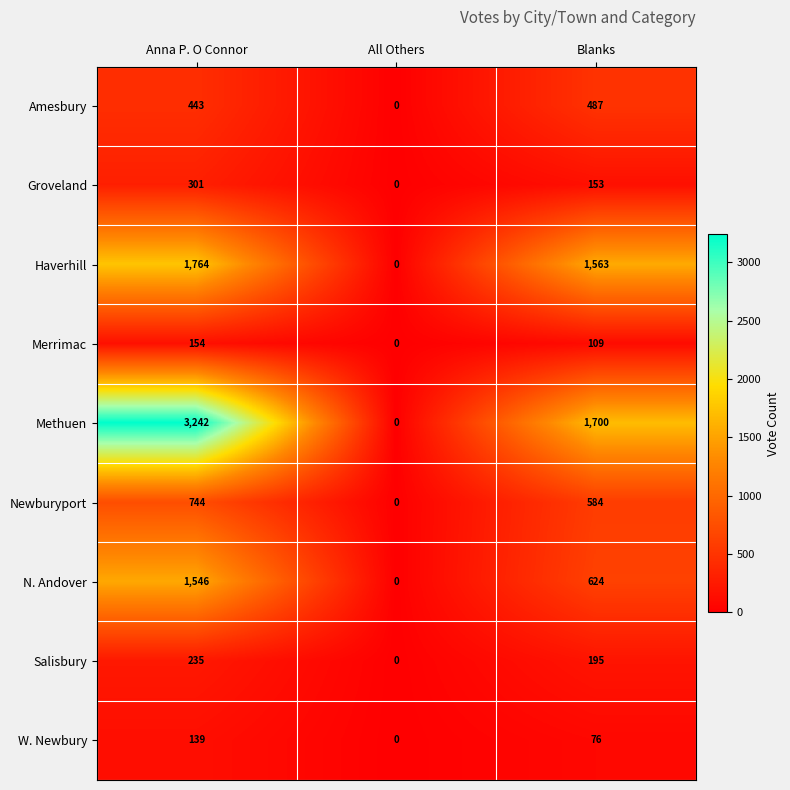

Reading left to right, what are all the values shown in this chart?

Amesbury: 443	0	487
Groveland: 301	0	153
Haverhill: 1764	0	1563
Merrimac: 154	0	109
Methuen: 3242	0	1700
Newburyport: 744	0	584
N. Andover: 1546	0	624
Salisbury: 235	0	195
W. Newbury: 139	0	76